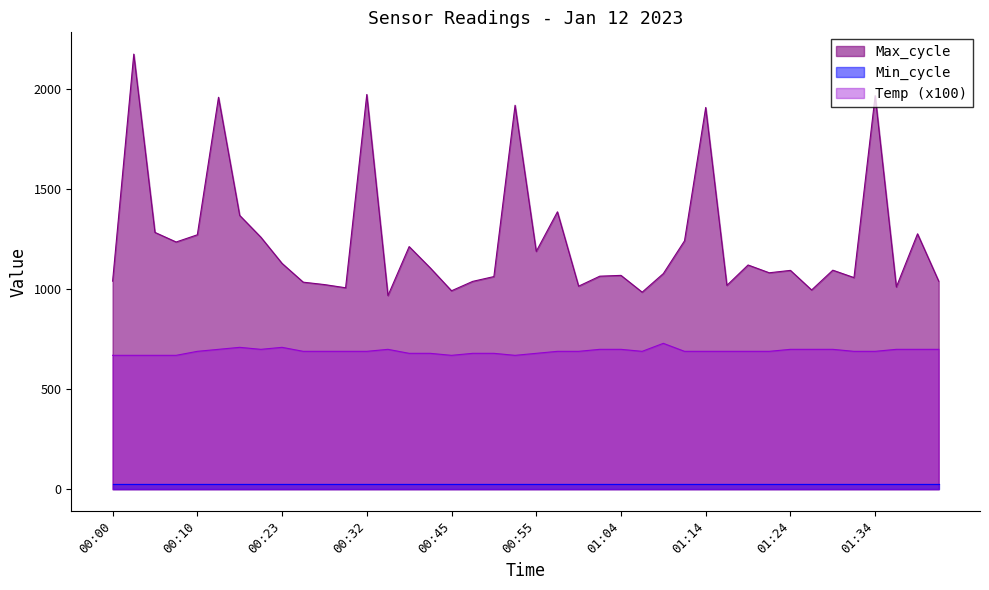

Which series has the largest range (max minus min)?

Max_cycle